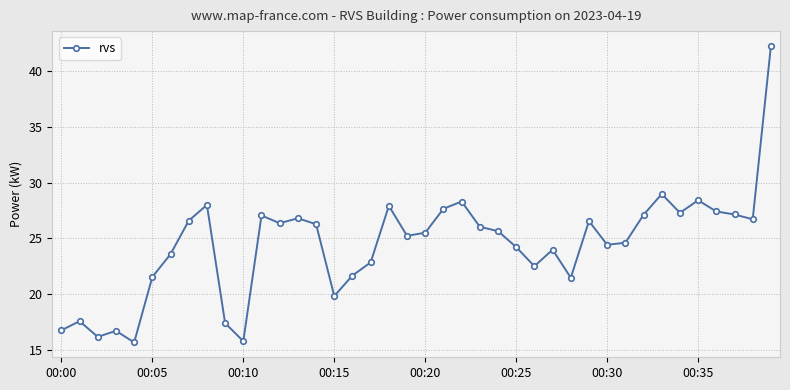

How many interior local peaks (higher than both neighbors) does the data have?

11